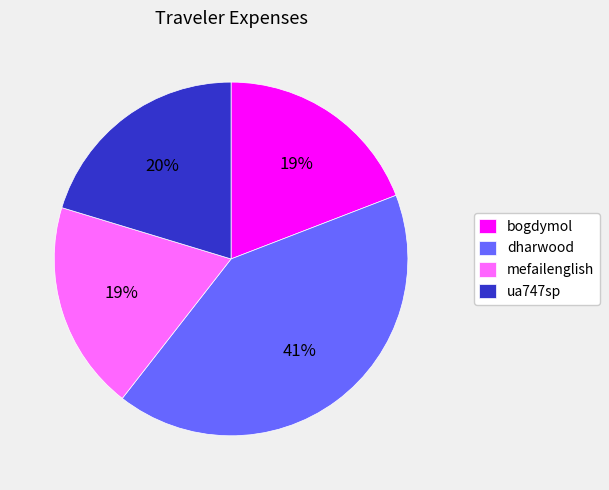

Is there any slice that represents more than half of the pie?

No